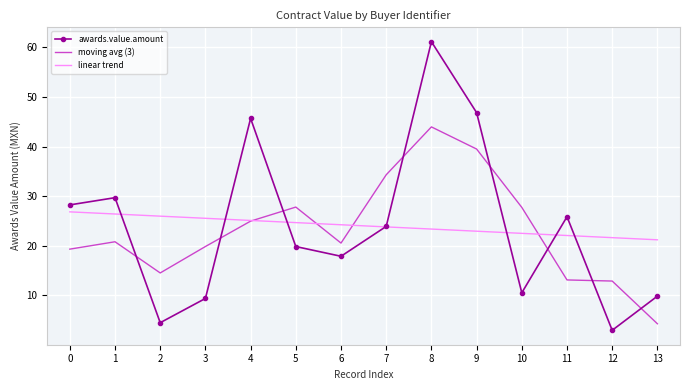

What is the difference between the highest and lowest values at 12?

18.7